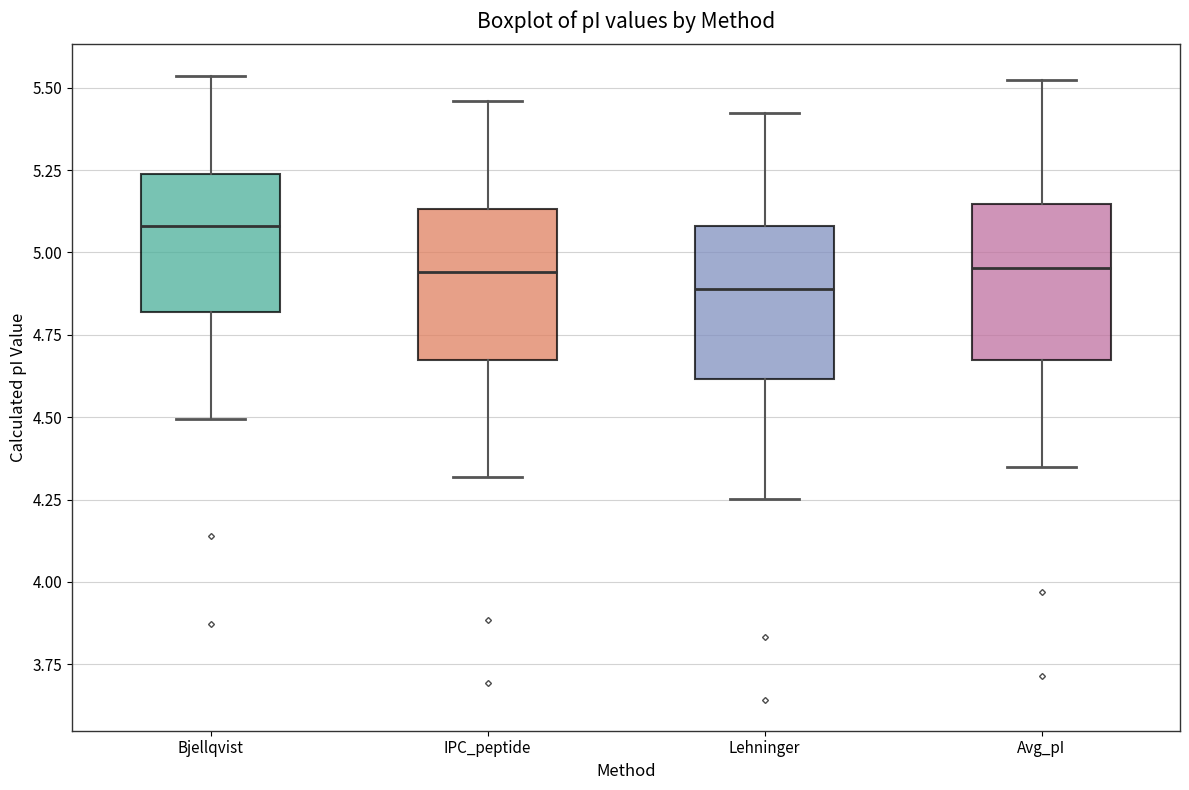

Reading left to right, read every box against the y-axis: the position of its median line, the range the box covers, and the ends of its whiskers. The values are not printed on the chart, so give them approximately, as read against the axis.

Bjellqvist: median 5.10, box 4.80 to 5.25, whiskers 4.50 to 5.55
IPC_peptide: median 4.95, box 4.65 to 5.15, whiskers 4.30 to 5.45
Lehninger: median 4.90, box 4.60 to 5.10, whiskers 4.25 to 5.40
Avg_pI: median 4.95, box 4.70 to 5.15, whiskers 4.35 to 5.50